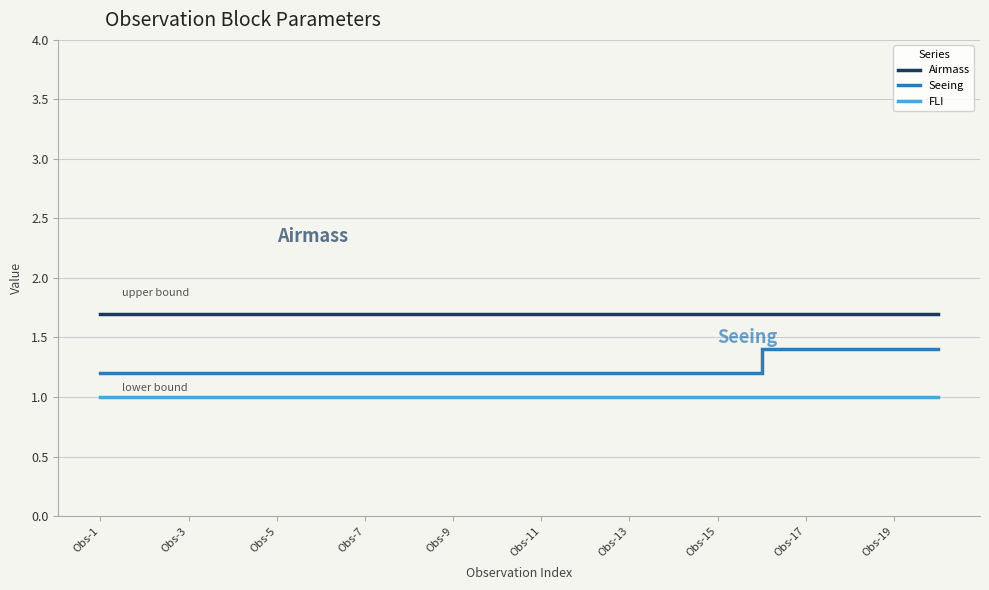

Which series has the largest total across all categories?

Airmass